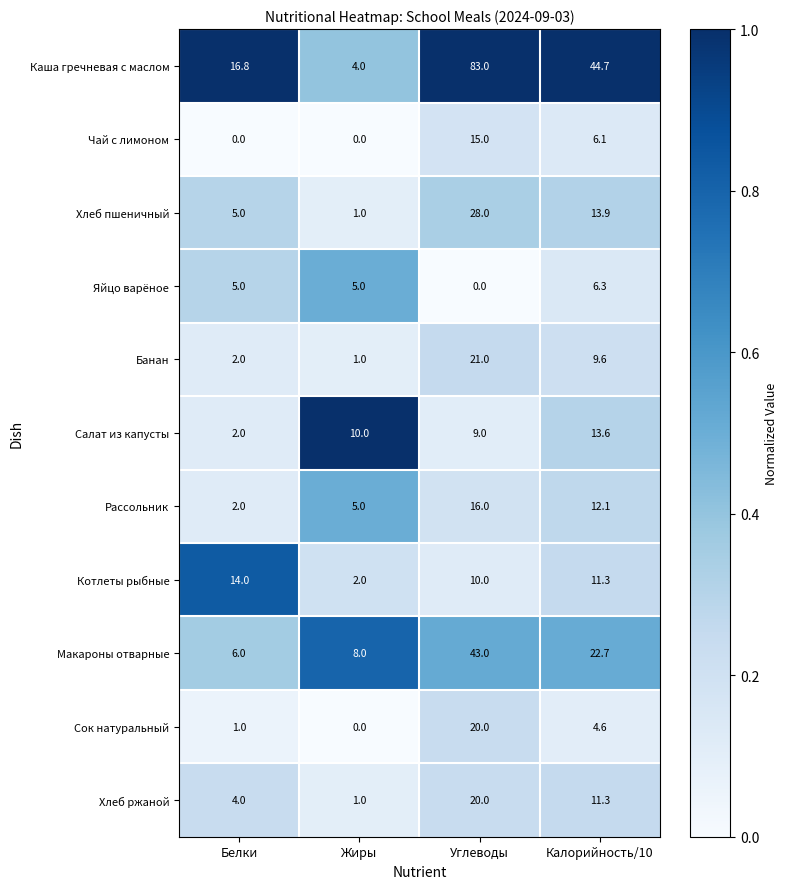

At which category is the sum across all series the highest?

Углеводы